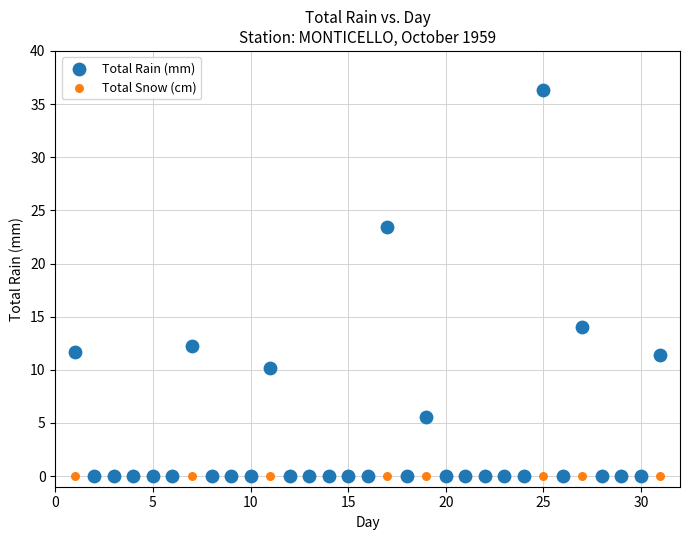

In the Total Rain (mm) series, what Y value is closest to 18?

14.0